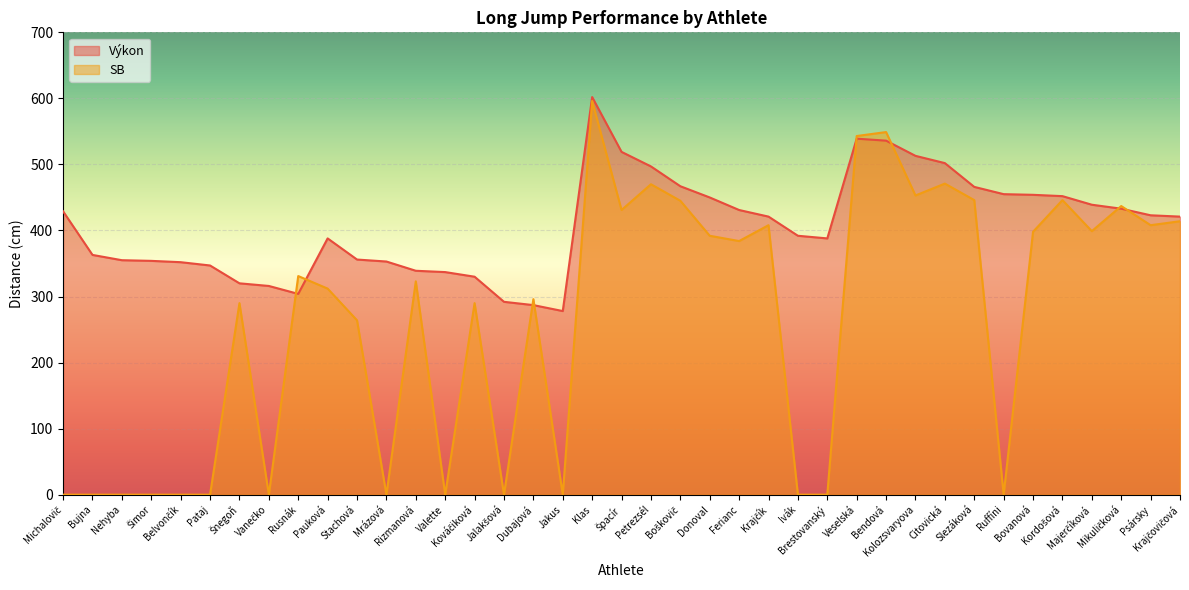

Is the value of SB at Boškovič greater than the value of Výkon at Pataj?

Yes